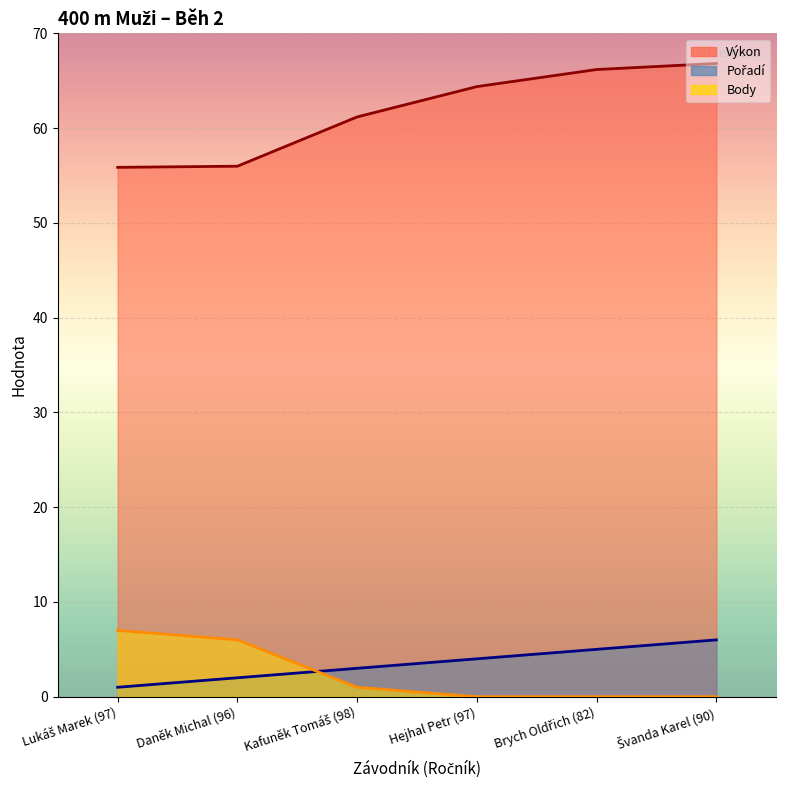

At Švanda Karel (90), list the series in order from smallest to largest.

Body (line), Pořadí (line), Výkon (line)